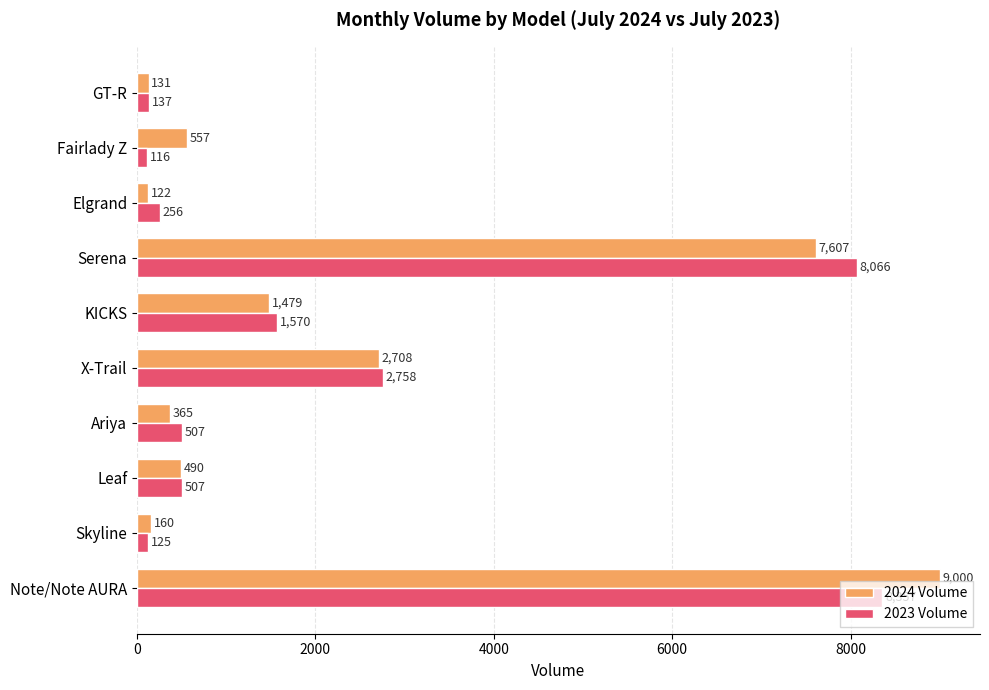

What value does the 2024 Volume series have at Leaf?

490